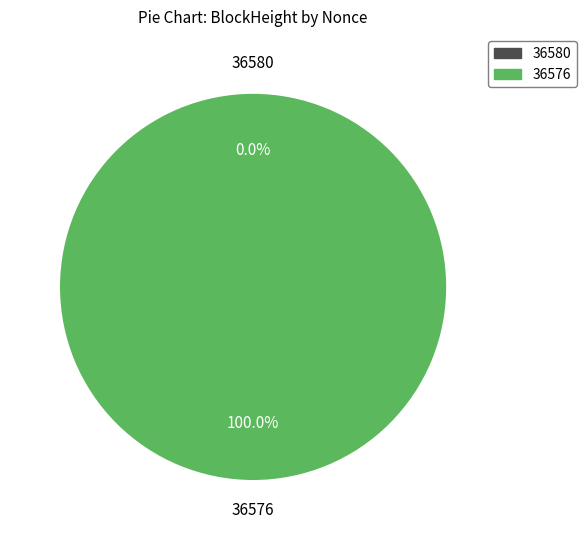

Rank the categories by value from highest to lowest.

36576, 36580